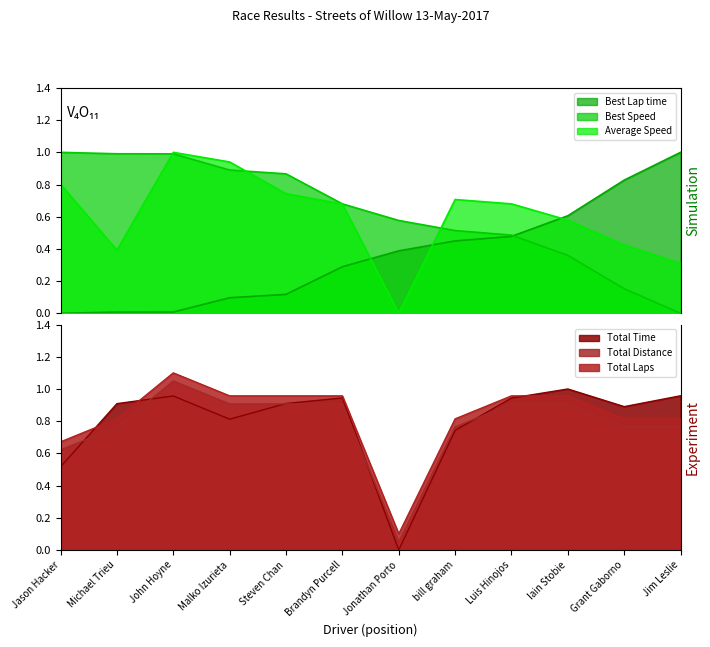

Between which two adjacent categories do Total Time and Average Speed first intersect?

Jason Hacker and Michael Trieu